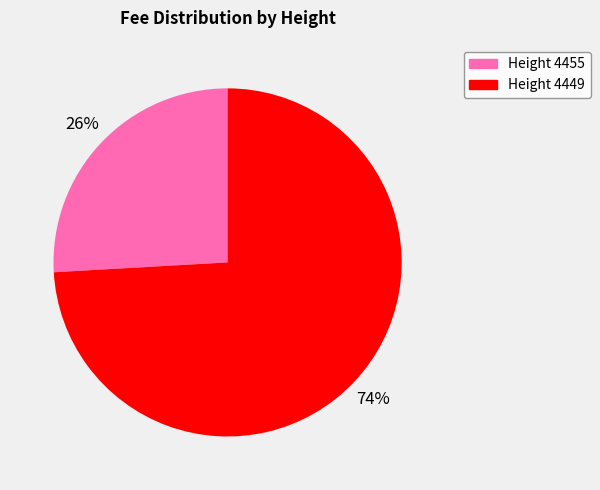

How many segments does this pie chart have?

2